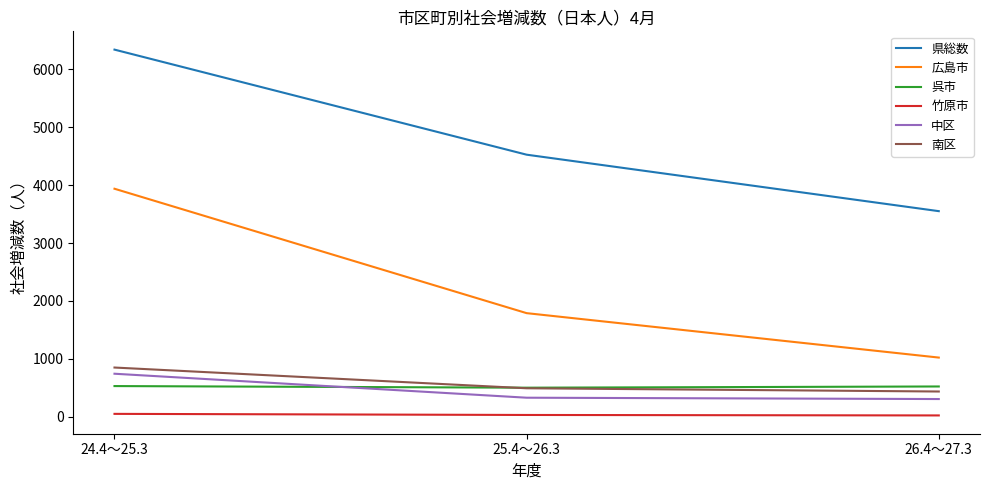

What is the spread (max minus min) of values at 24.4～25.3?

6289